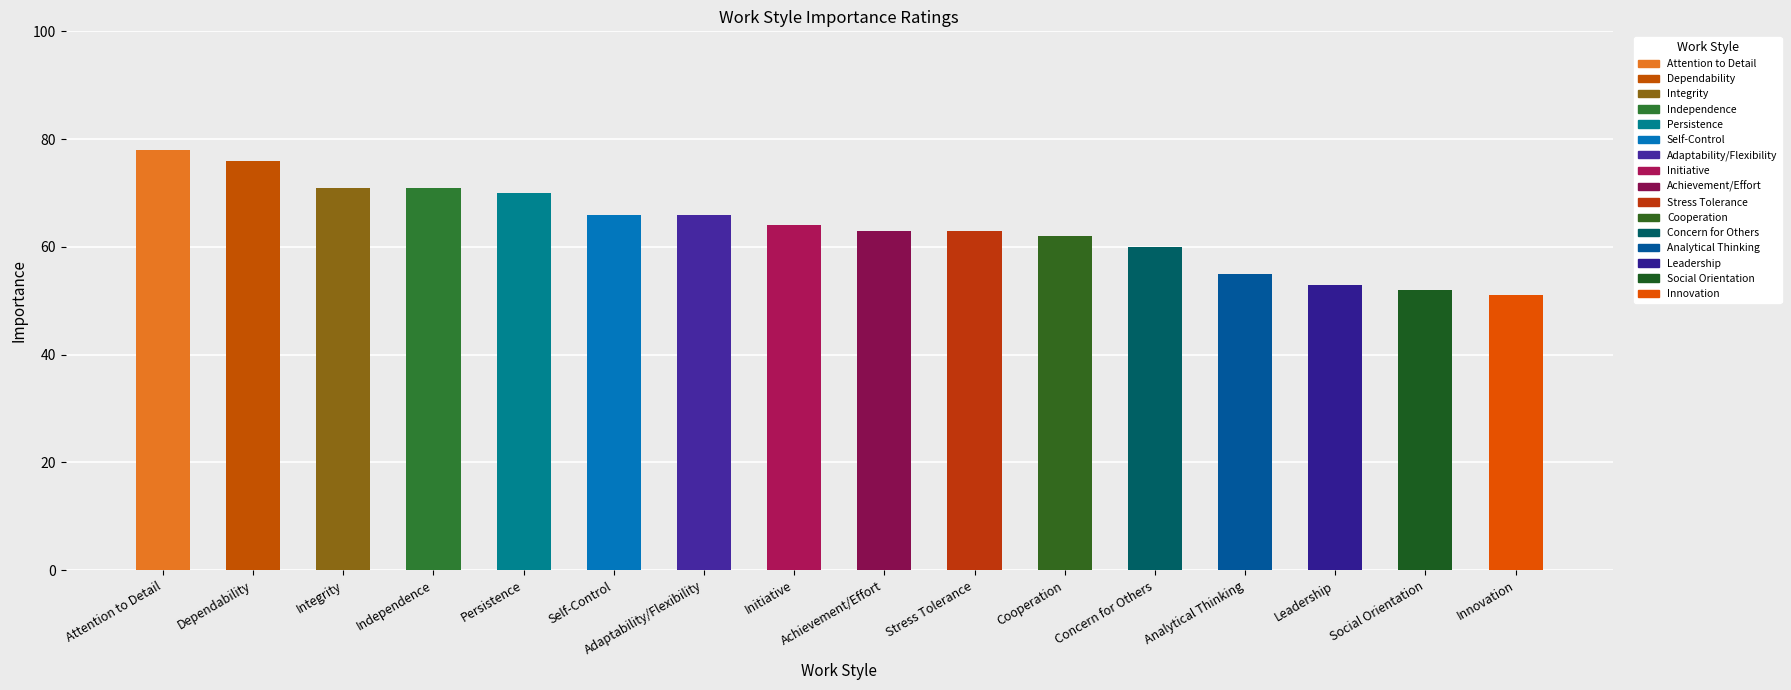

How many data points does each series have?

16